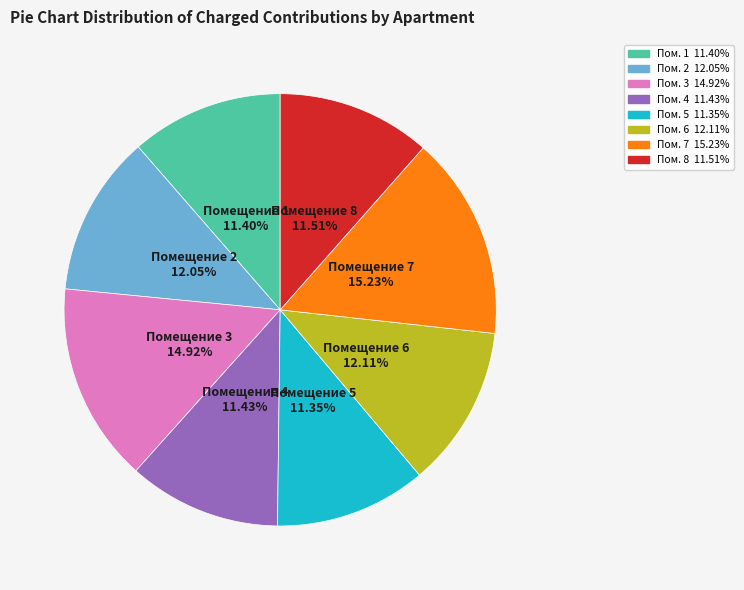

Is there any slice that represents more than half of the pie?

No